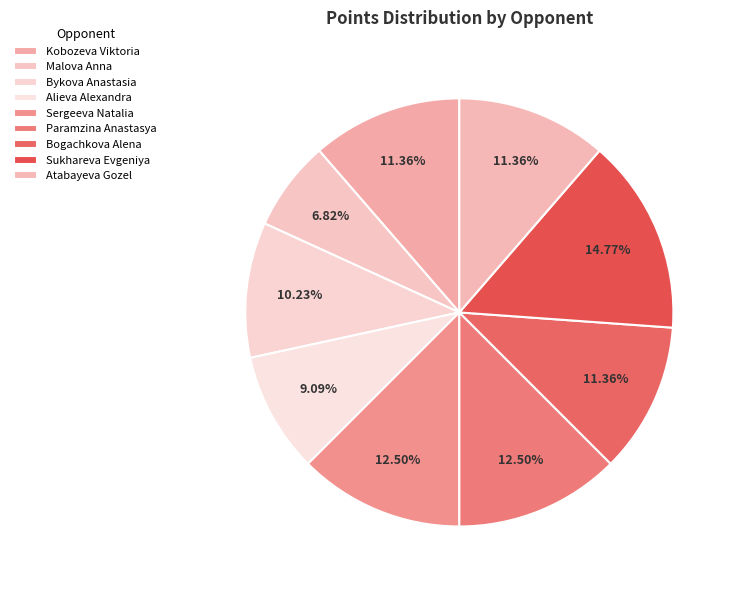

Does Bykova Anastasia represent more than half of the total?

No